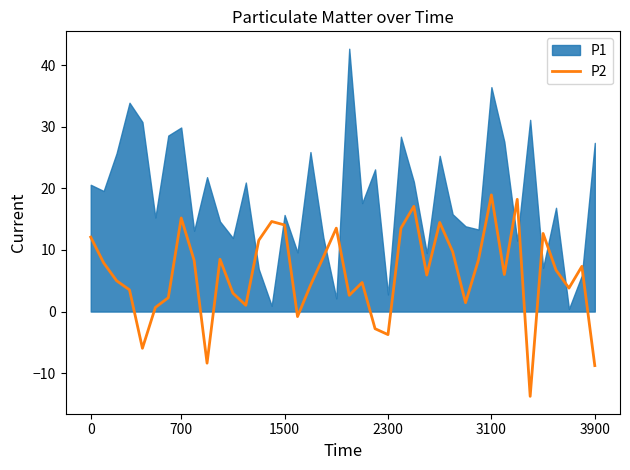

What is the smallest value displayed?

-13.8